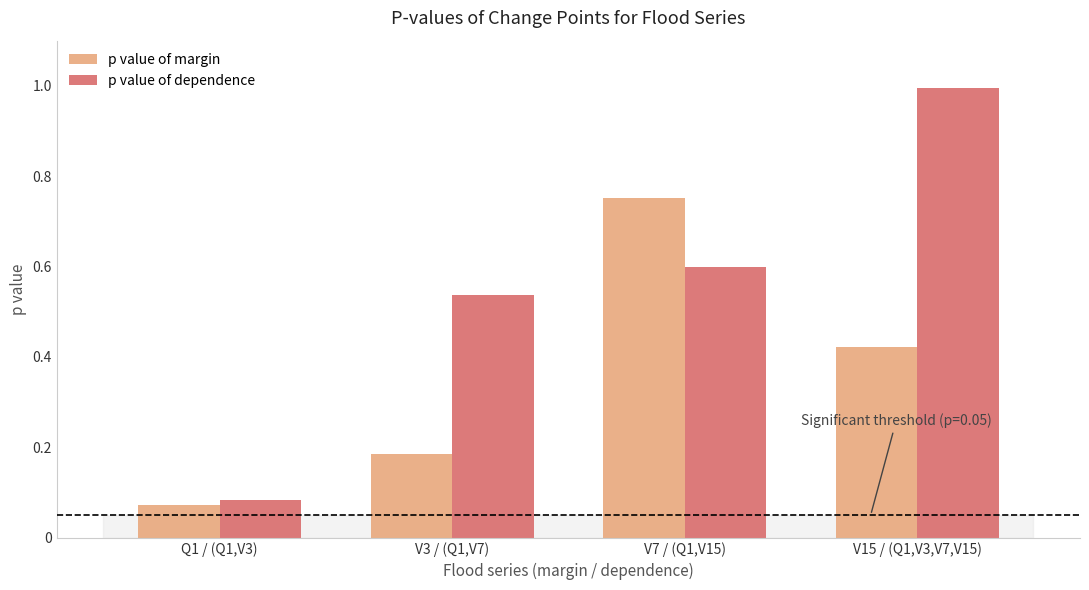

What is the label of the 1st bar from the left?

Q1 / (Q1,V3)